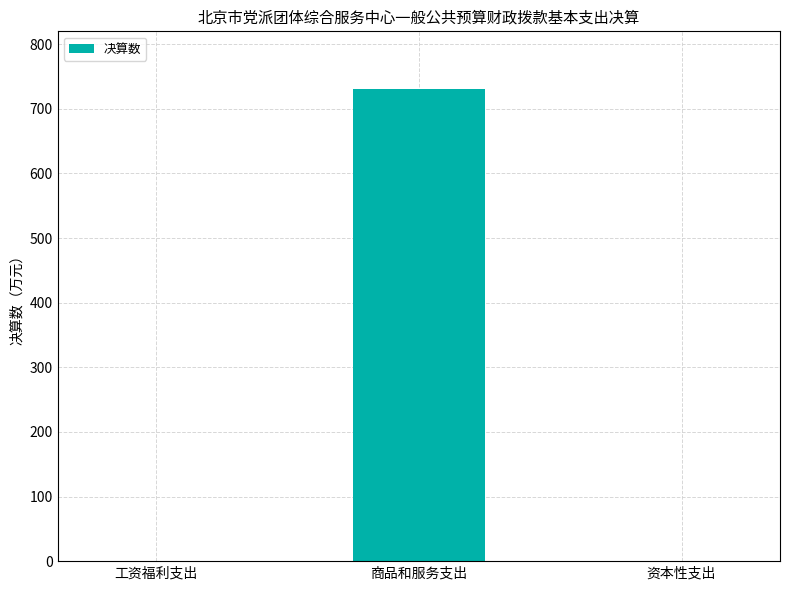

Are the bars horizontal?

No